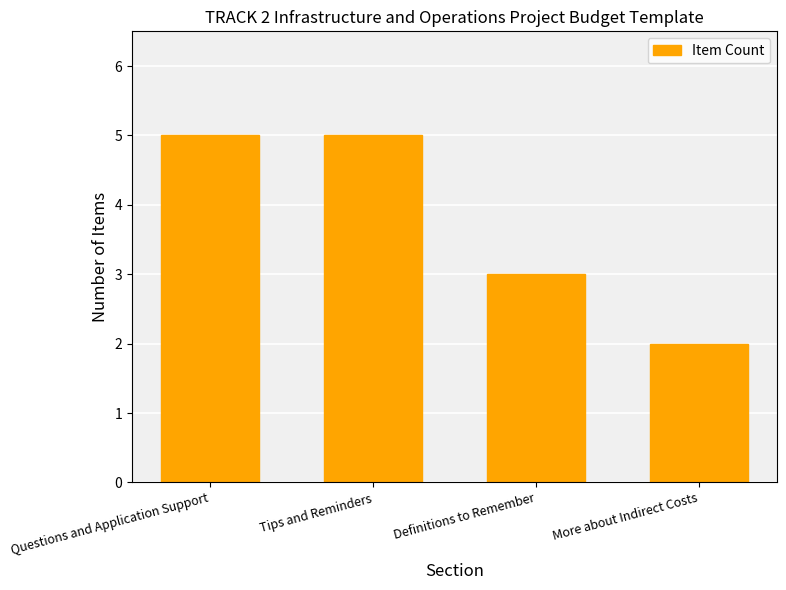

How many bars are there in total?

4